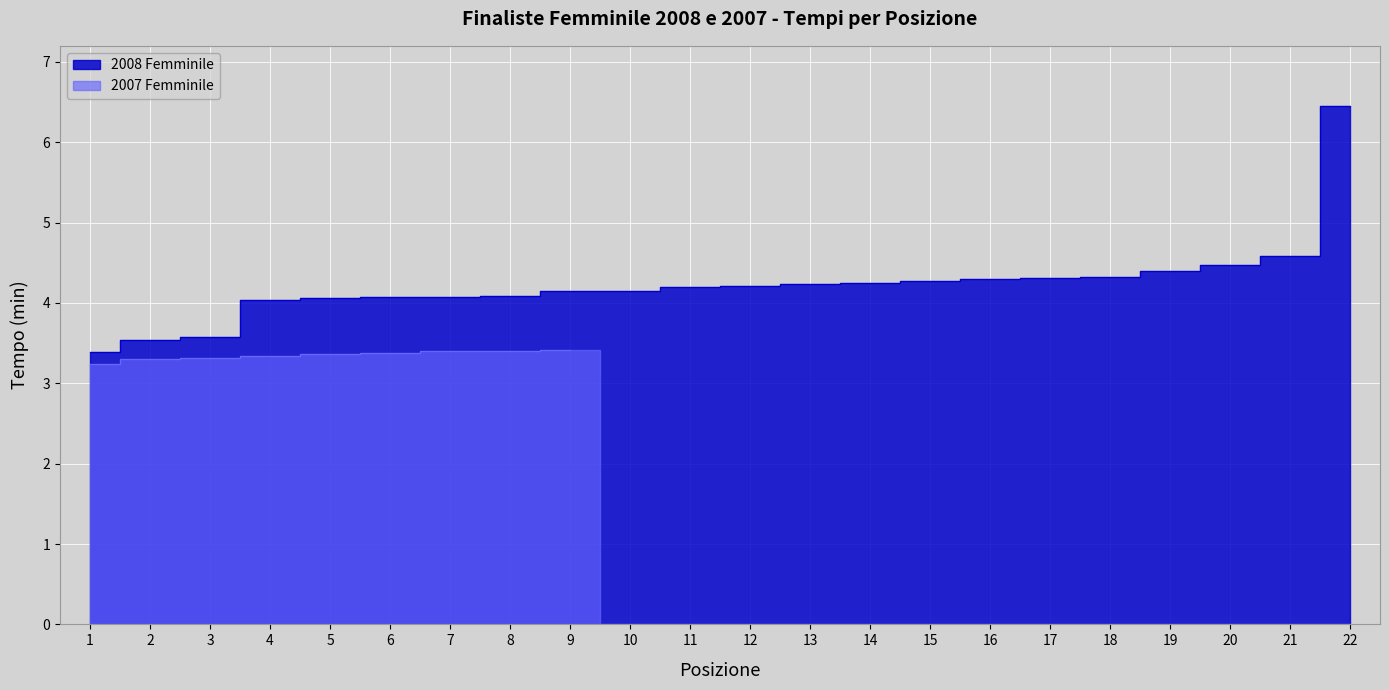

What is the ratio of the value at 13 to the value at 12?

1.0